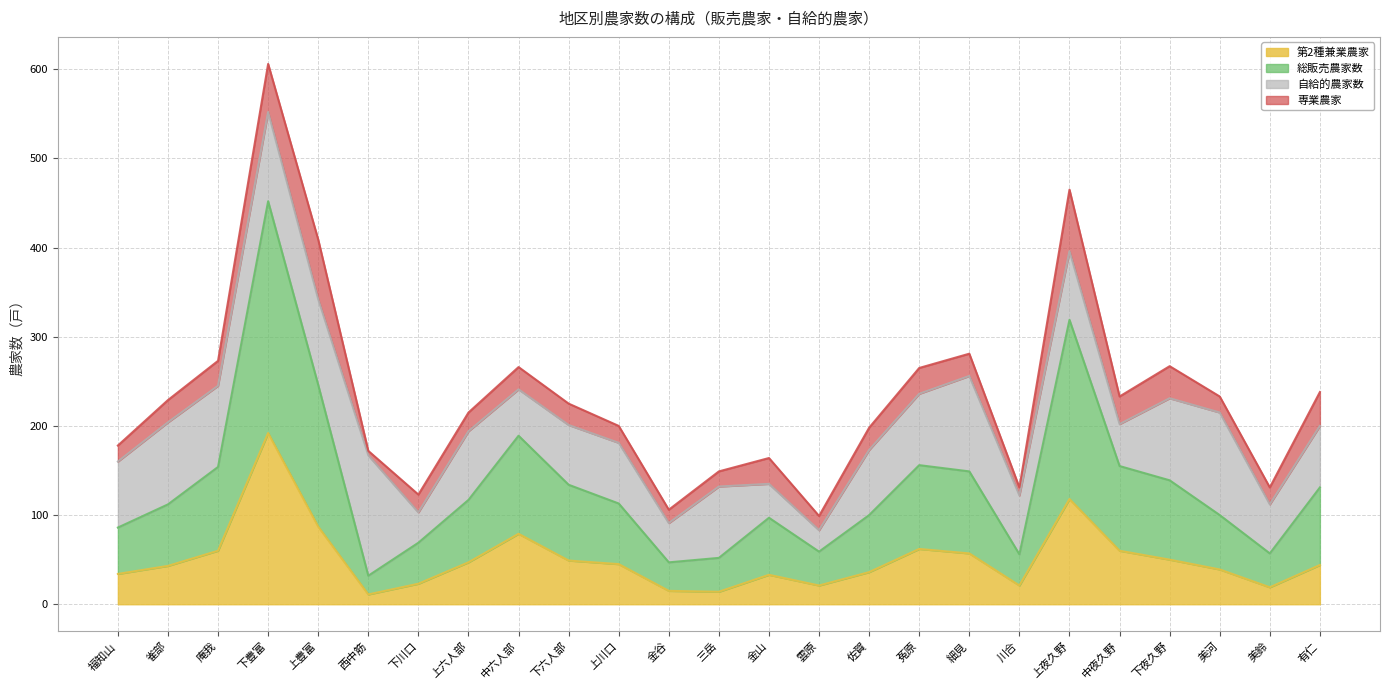

Which category has the lowest value in the 第2種兼業農家 series?

西中筋